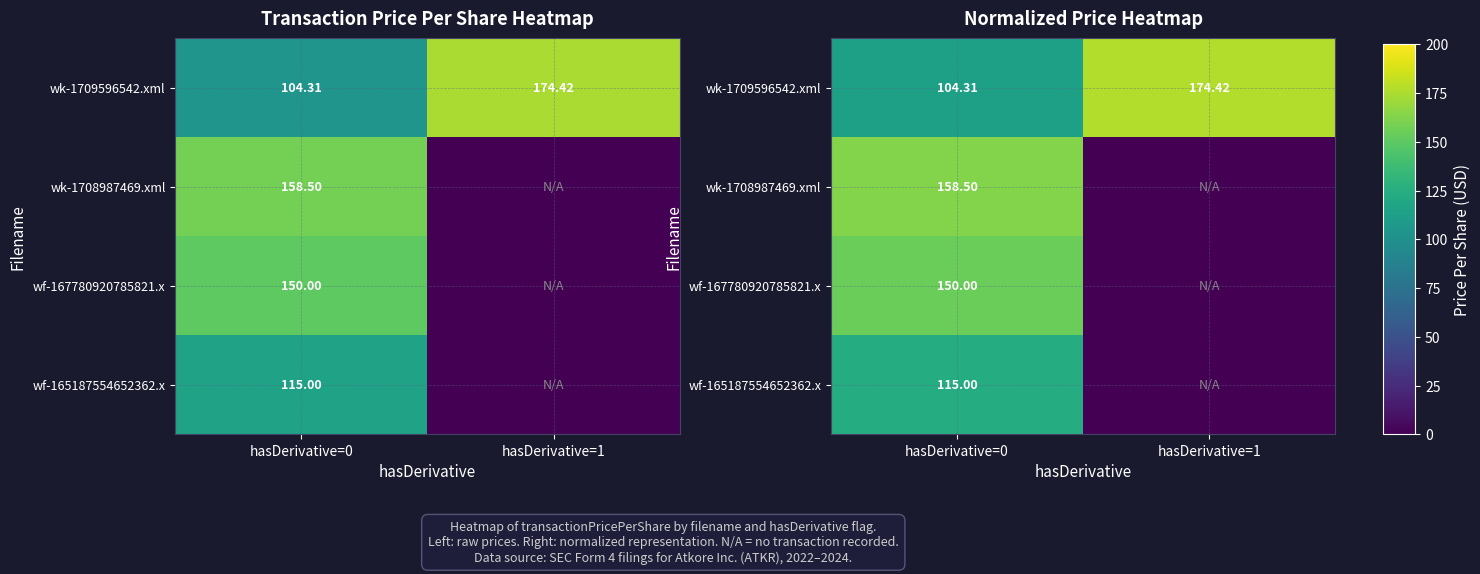

Which series has the largest total across all categories?

wk-1709596542.xml